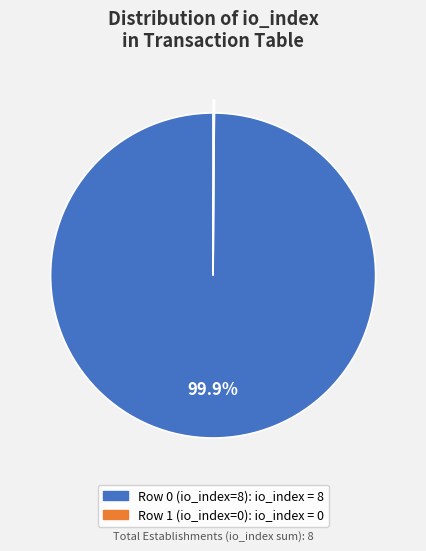

Is Row 0 (io_index=8) the majority of the pie?

Yes